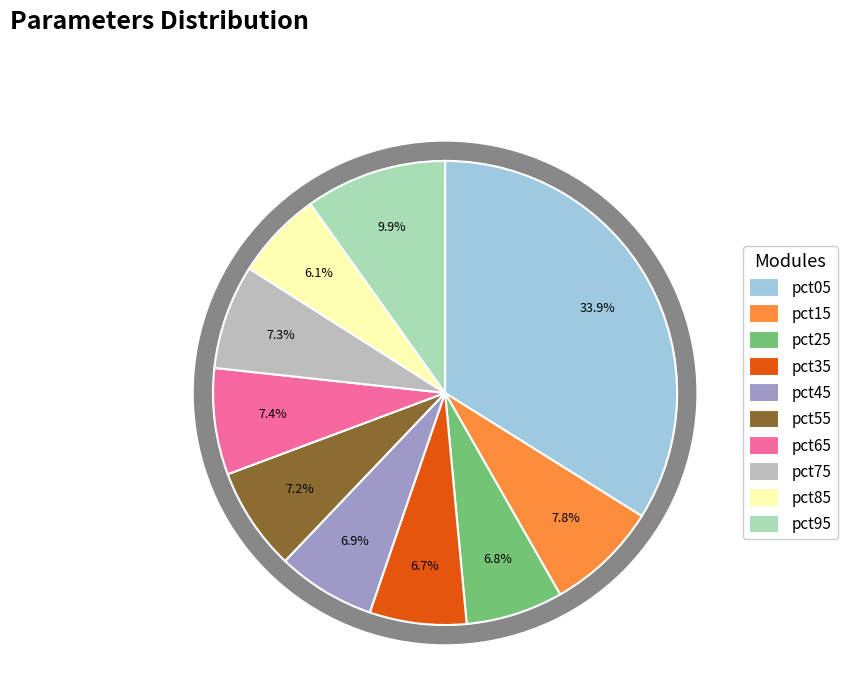

What portion of the pie excludes pct95?

90.1%